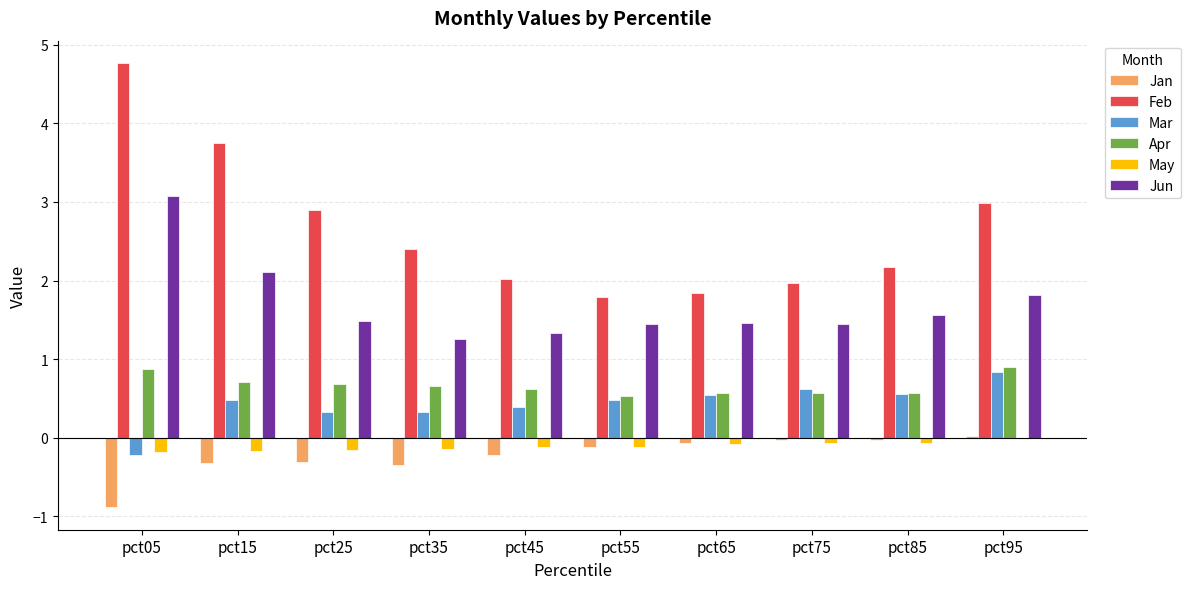

What is the maximum value shown in the chart?

4.8